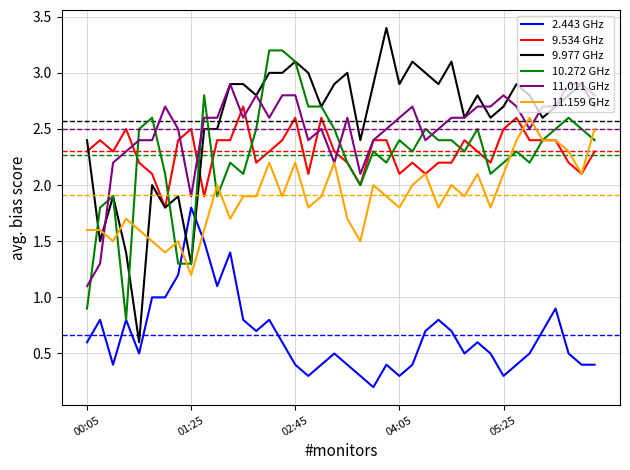

Which series has the widest spread of values?

9.977 GHz